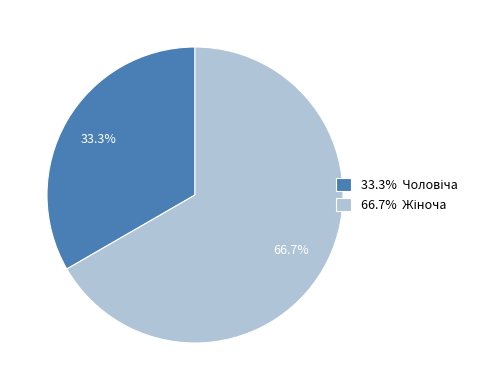

How many segments does this pie chart have?

2